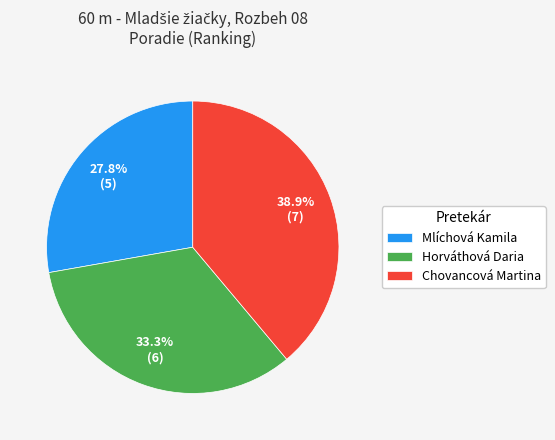

How many slices are in this pie chart?

3